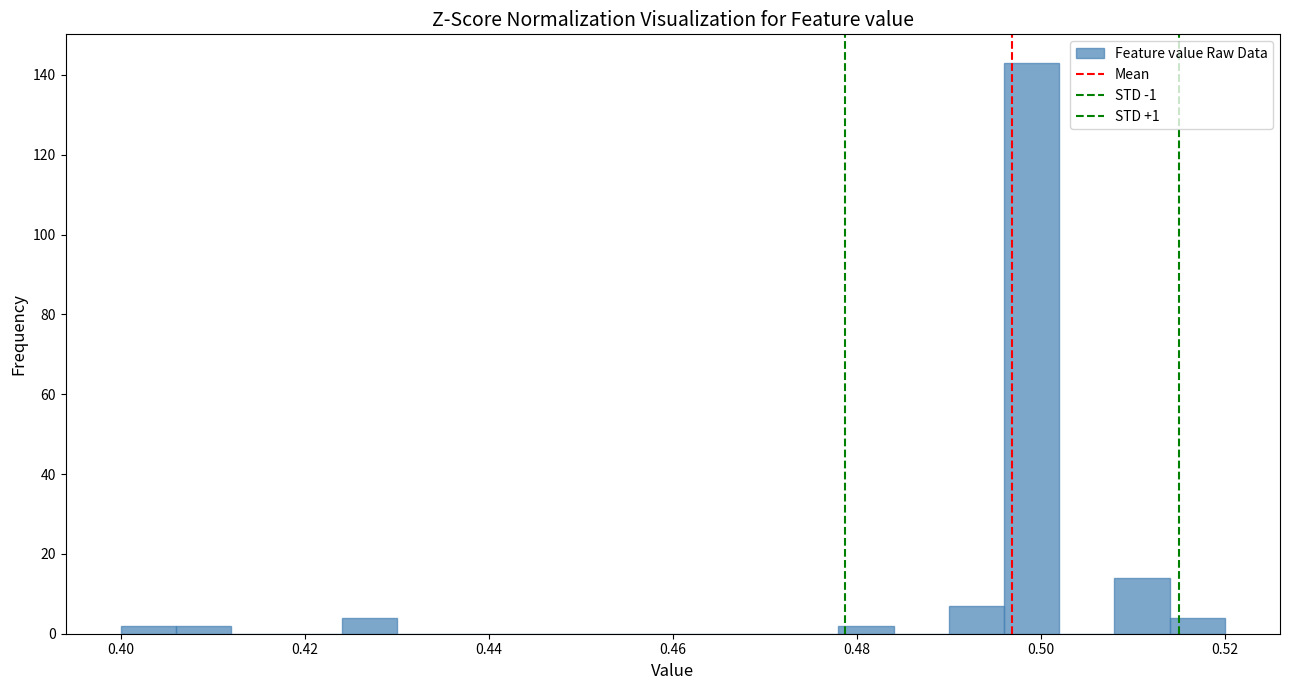

Around what value on the x-axis is the tallest bar? Give the approximate position of its centre, as read against the axis.

0.500